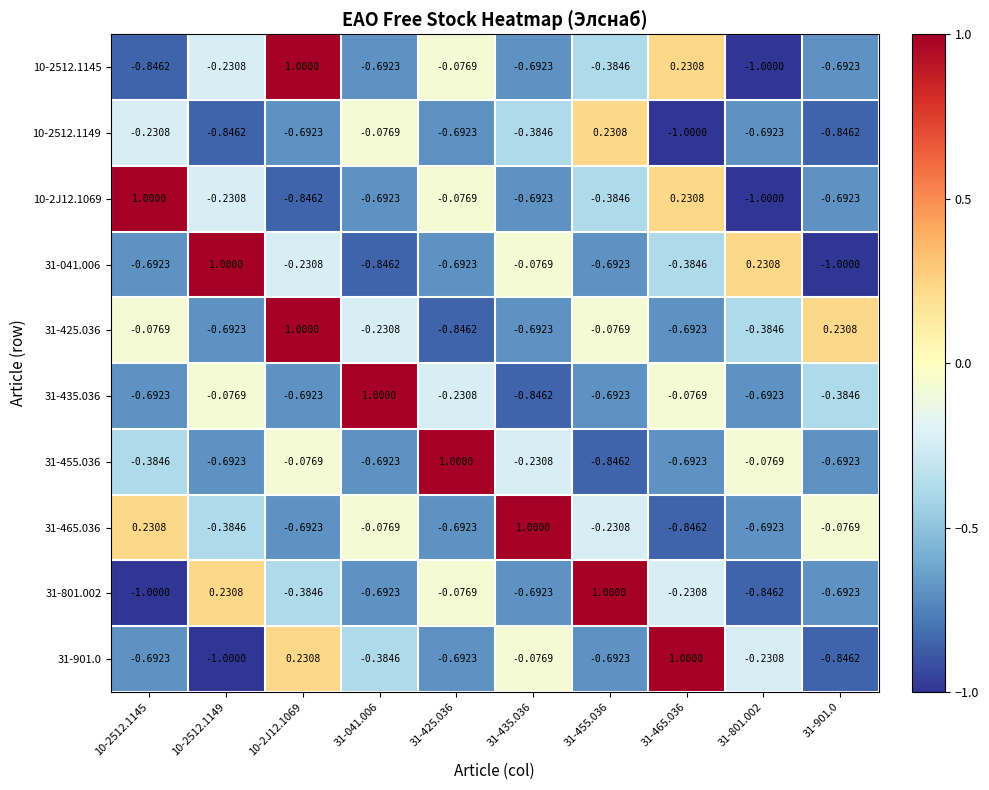

Is the value of 10-2512.1149 at 31-465.036 greater than the value of 31-901.0 at 10-2512.1145?

No